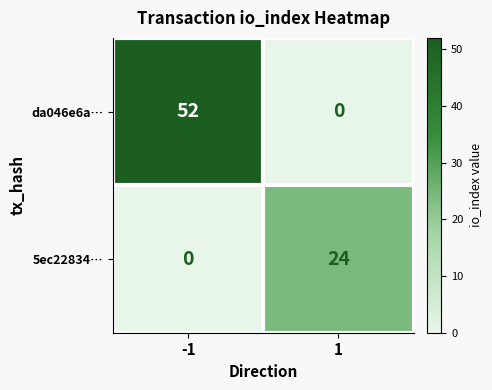

Which series has the largest total across all categories?

da046e6a…